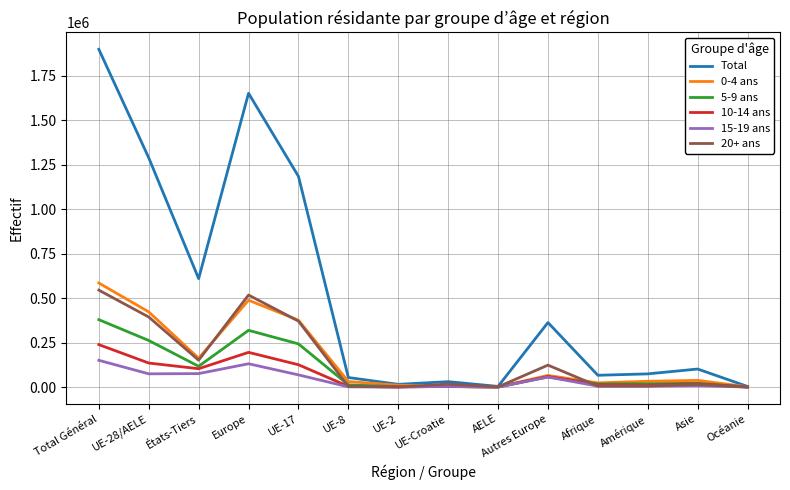

At which category does the chart reach its peak across all series?

Total Général